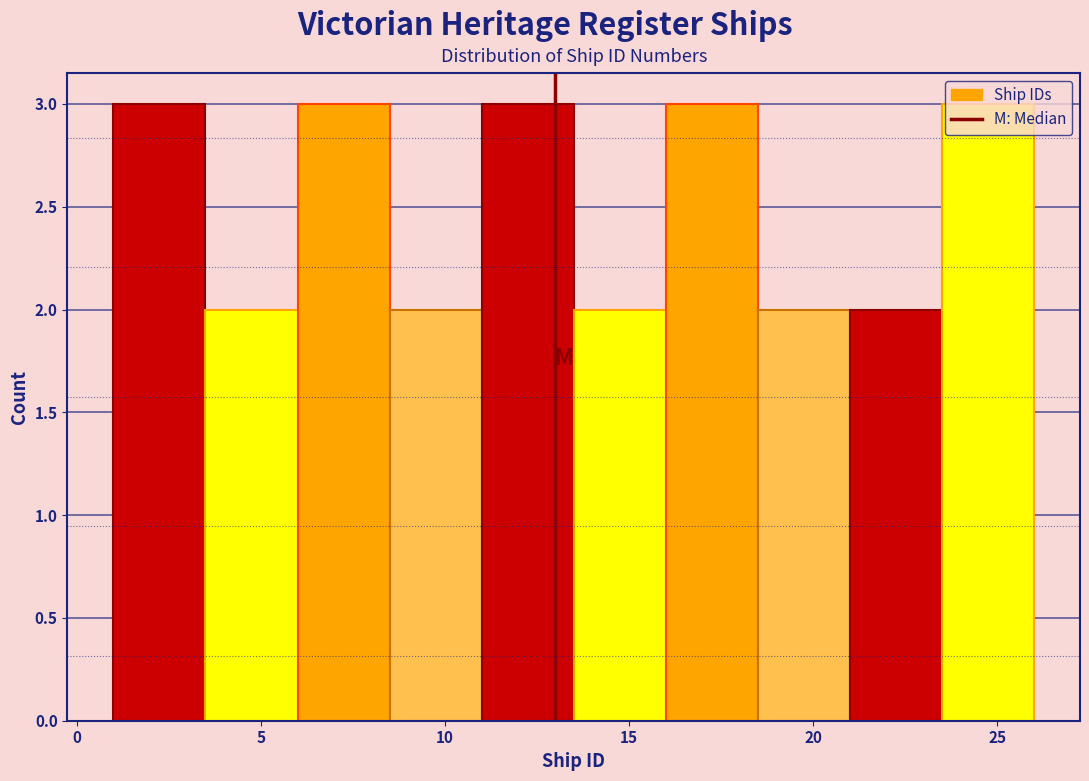

Reading left to right, list every bar in this chart as the range it spans on the x-axis followed by its height. The values are not printed on the chart, so give them approximately, as read against the axis.

1.0 to 3.5: 3
3.5 to 6.0: 2
6.0 to 8.5: 3
8.5 to 11.0: 2
11.0 to 13.5: 3
13.5 to 16.0: 2
16.0 to 18.5: 3
18.5 to 21.0: 2
21.0 to 23.5: 2
23.5 to 26.0: 3